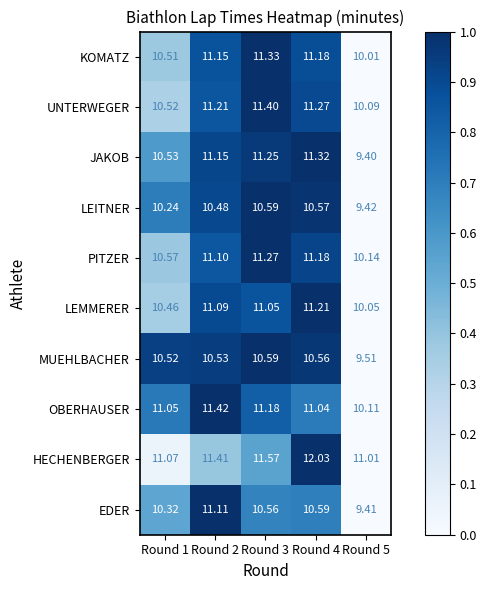

Which series changed the most between Round 4 and Round 5?

JAKOB